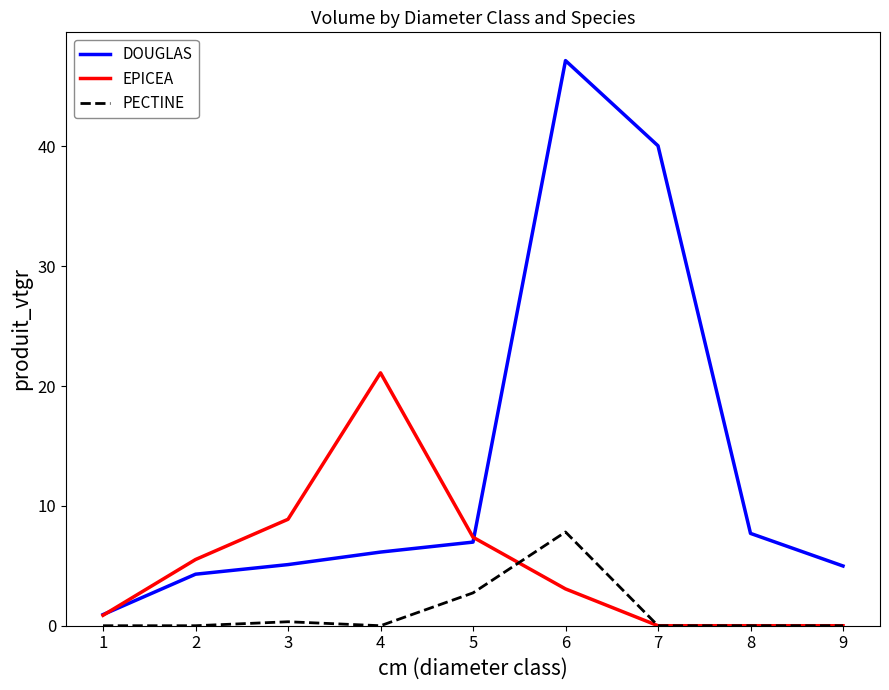

Does the chart have visible grid lines?

No